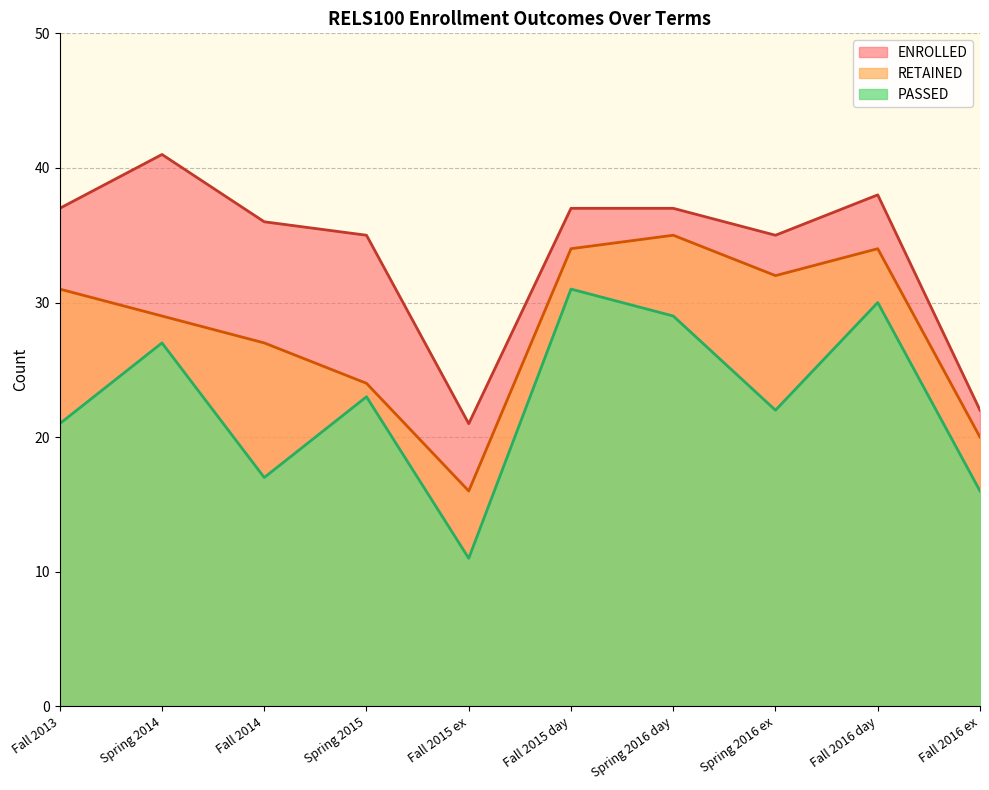

Rank the series at Fall 2014 from highest to lowest value.

ENROLLED, RETAINED, PASSED